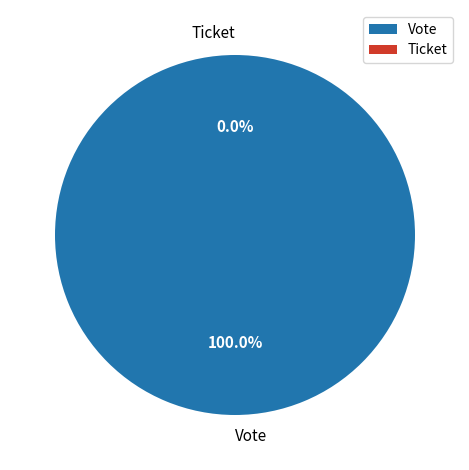

How many segments does this pie chart have?

2